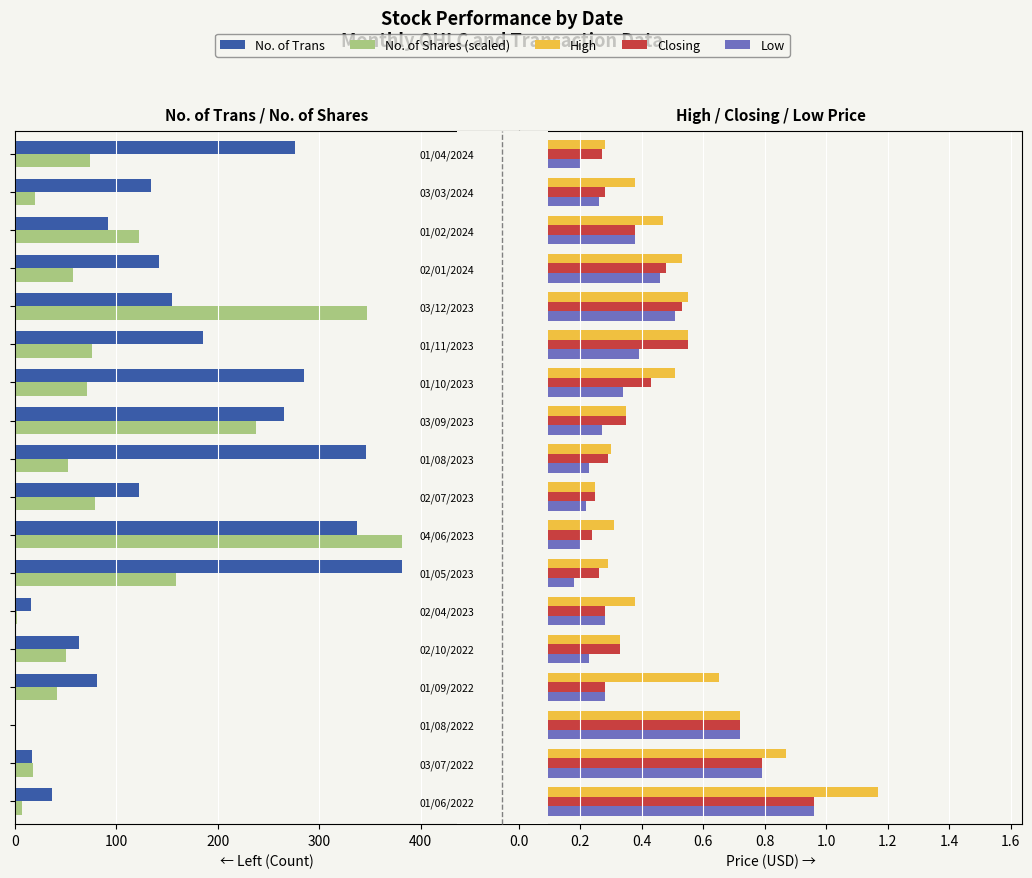

What is the difference between the maximum and minimum values in the No. of Shares (scaled) series?

382.0